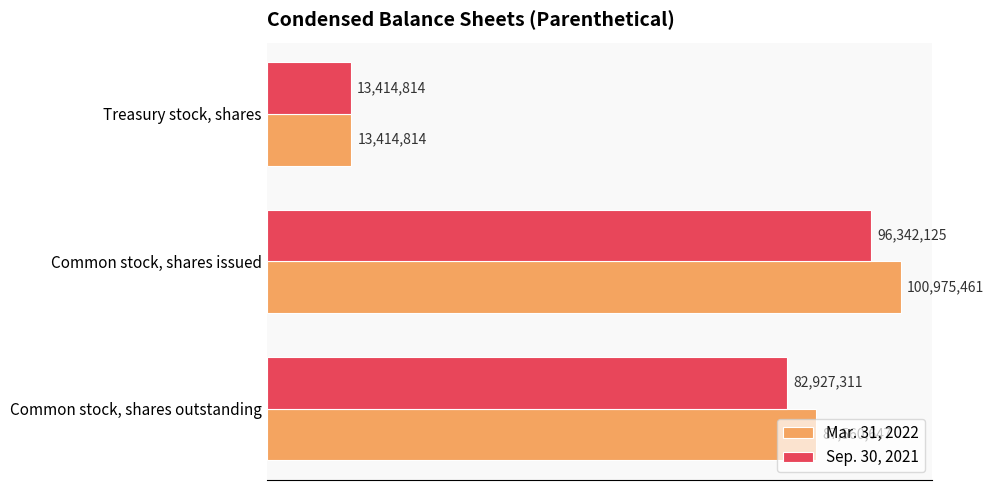

Reading left to right, what are all the values shown in this chart?

Mar. 31, 2022: 87560647	100975461	13414814
Sep. 30, 2021: 82927311	96342125	13414814